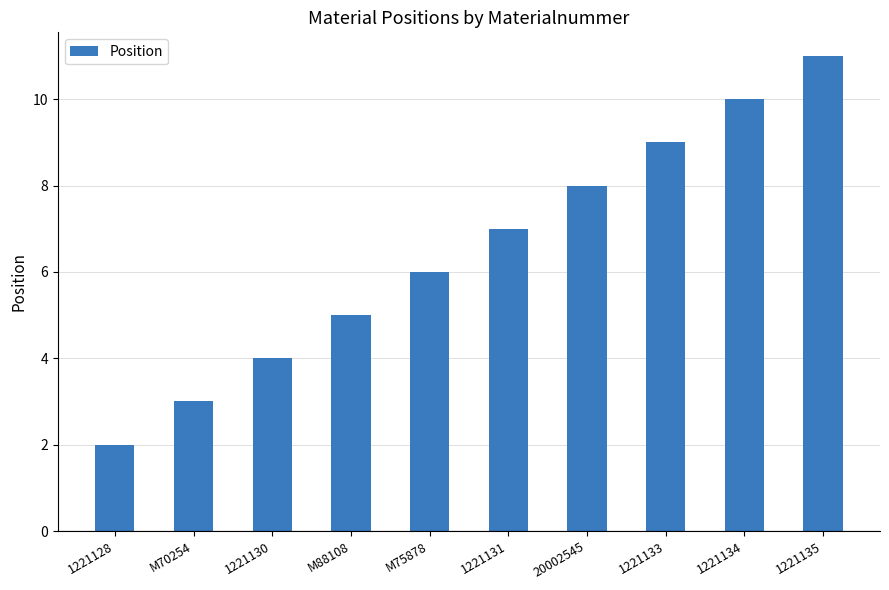

Are the bars horizontal?

No